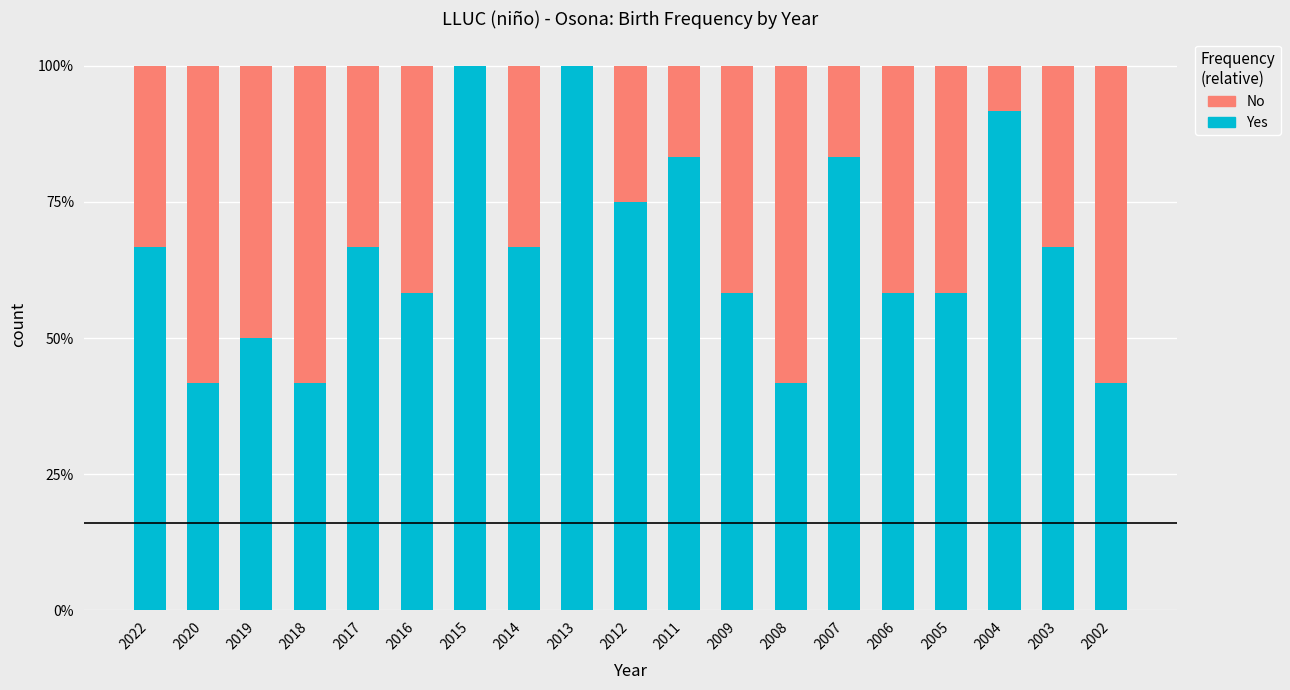

What is the sum of all Yes values?

1250.0